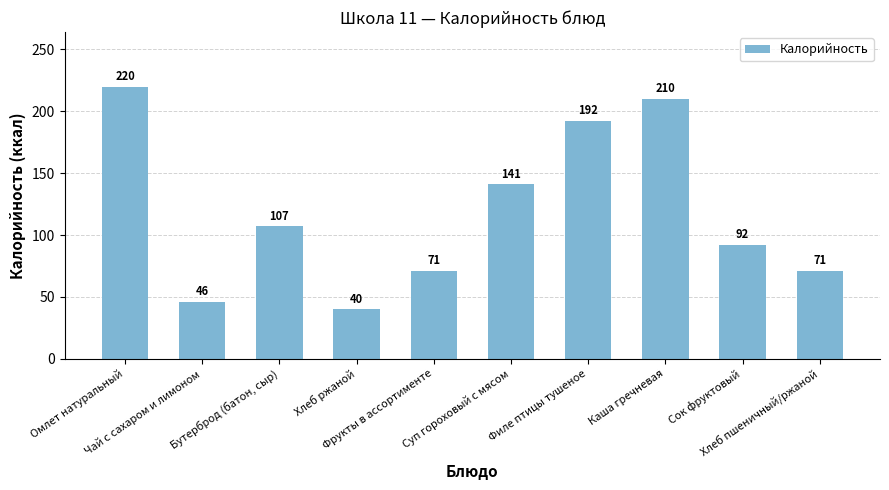

What is the value of the 2nd bar from the left?

46